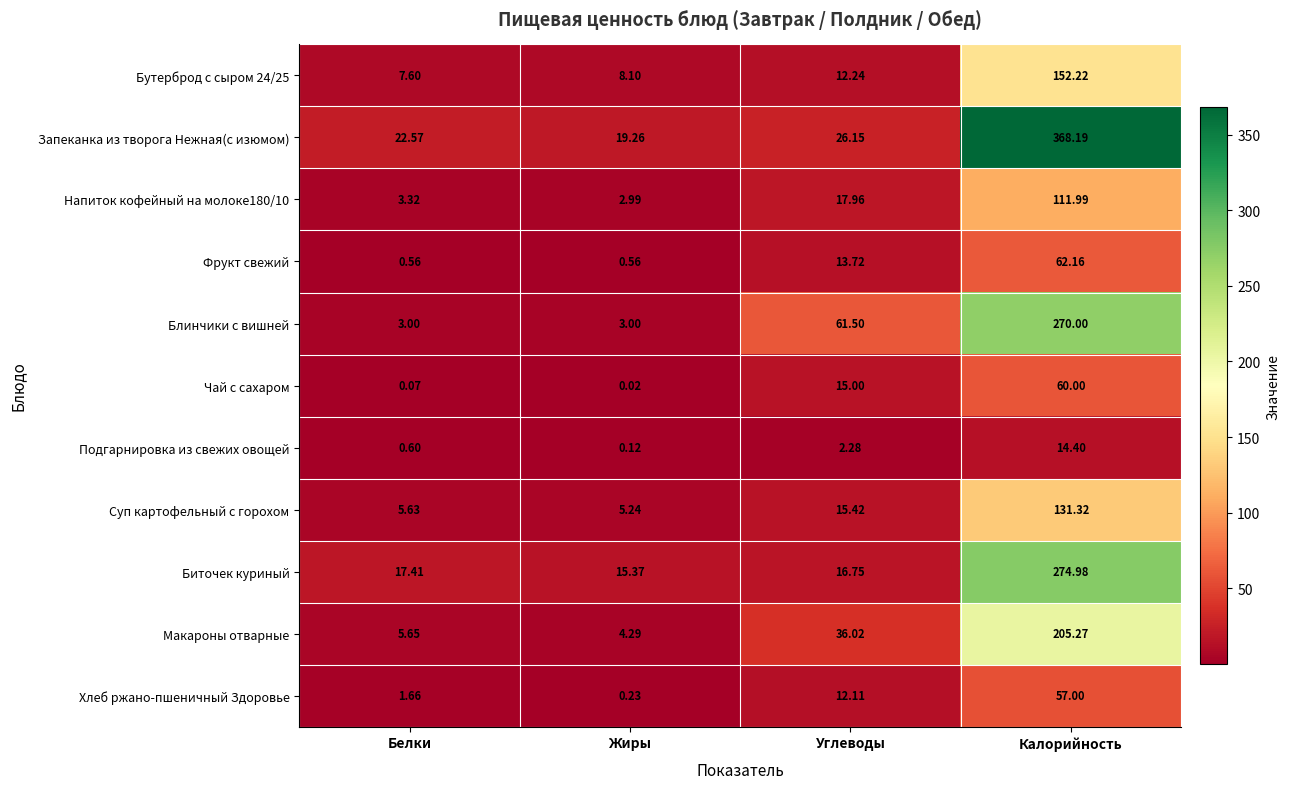

Count the number of data series in this chart.

11